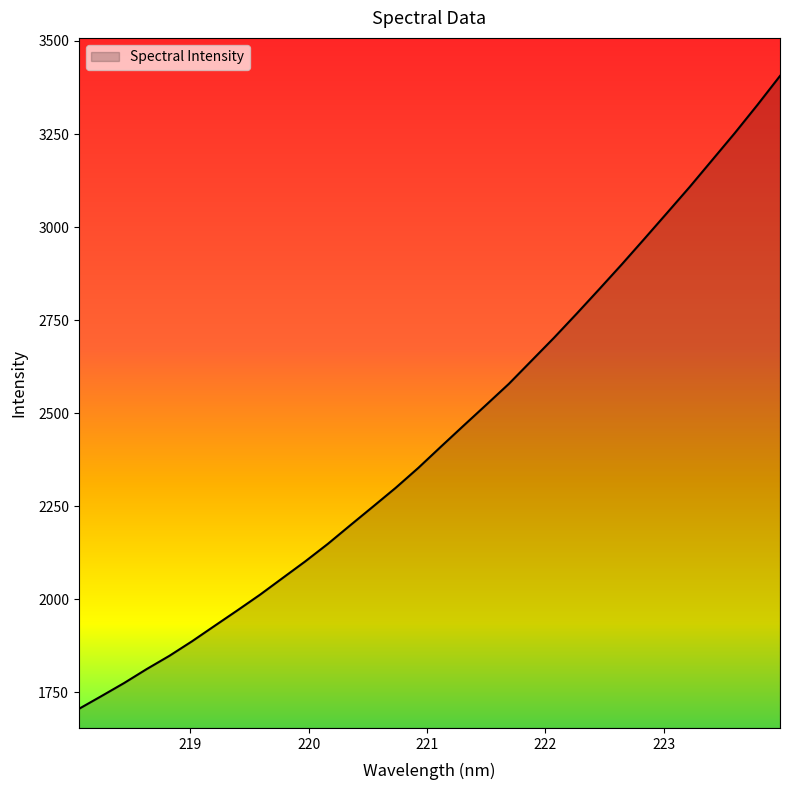

What is the minimum value shown in the chart?

1705.8